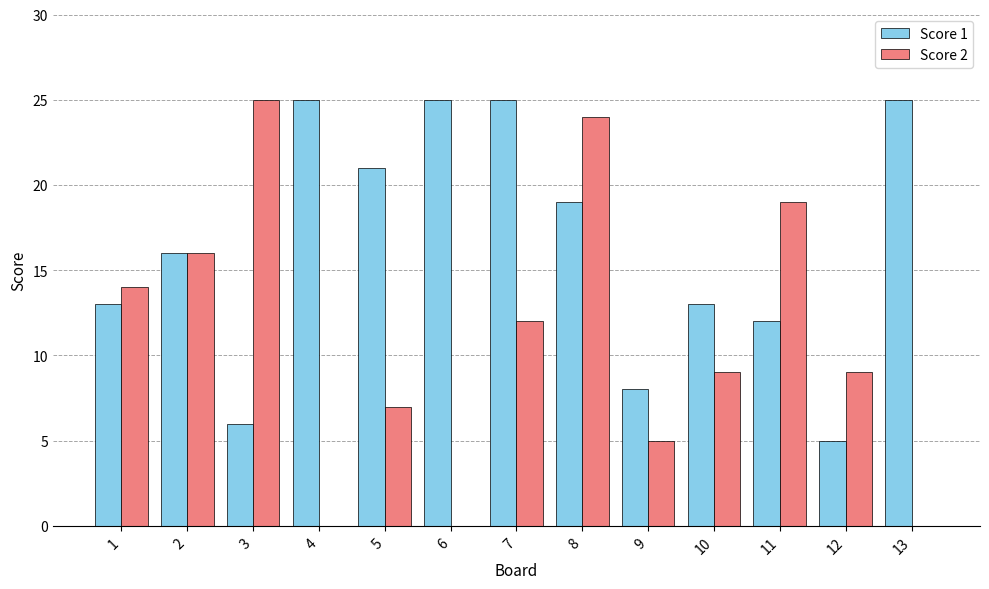

How many distinct data groups are displayed?

2